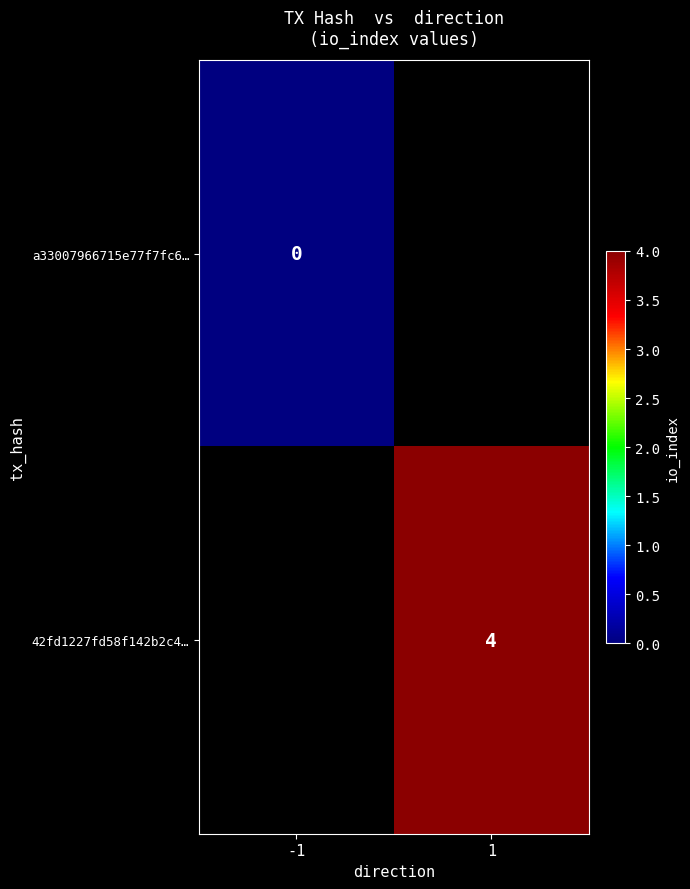

How many categories are shown in the chart?

2